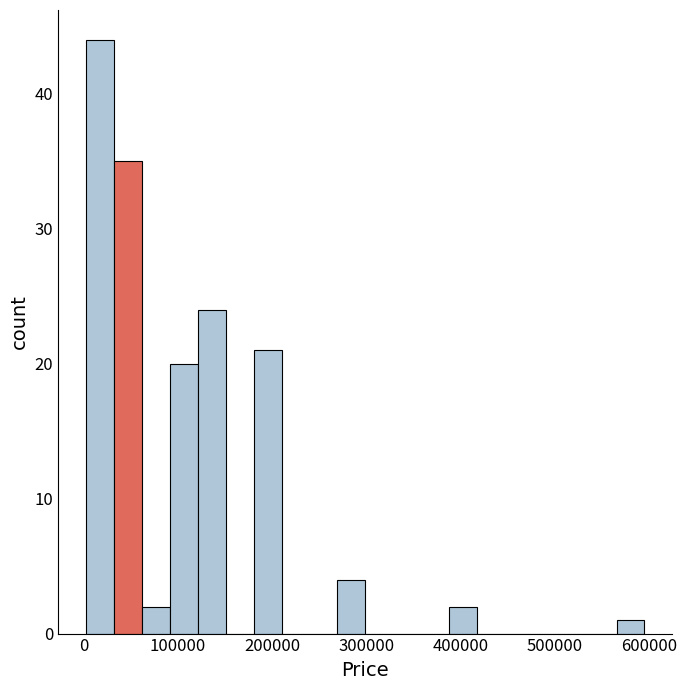

Read against the x-axis, roughly where is the centre of the tallest bar?

20000